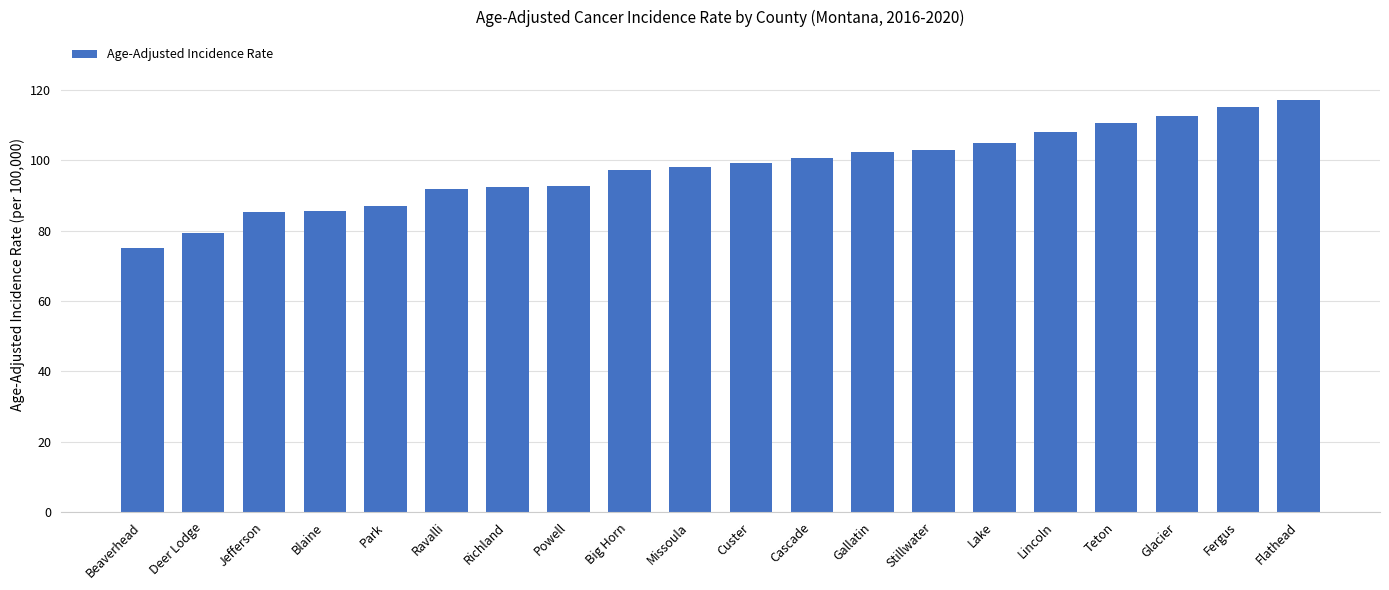

What is the approximate value at Glacier?

112.5